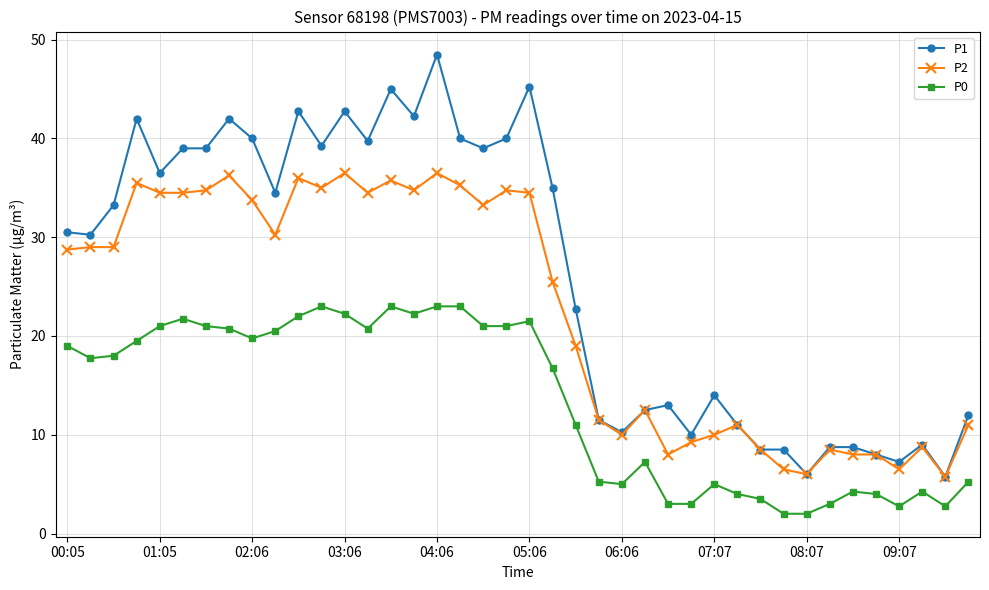

Which series has the widest spread of values?

P1